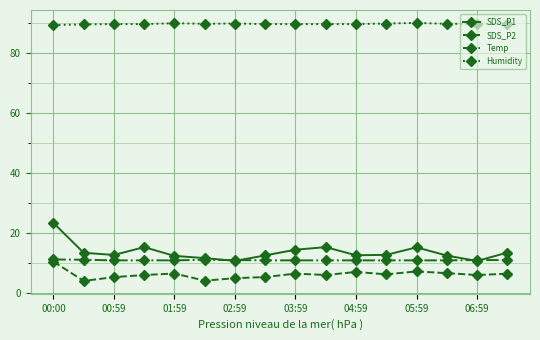

True or false: SDS_P1 has more than 1 points higher than both neighbors.

True